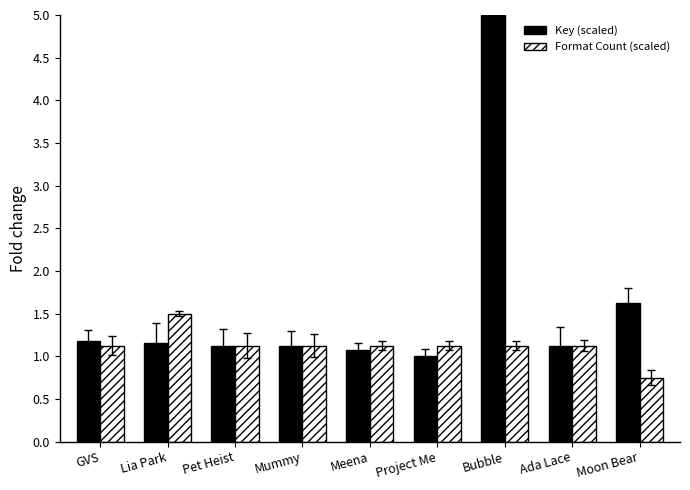

What is the label of the 6th bar from the right?

Mummy